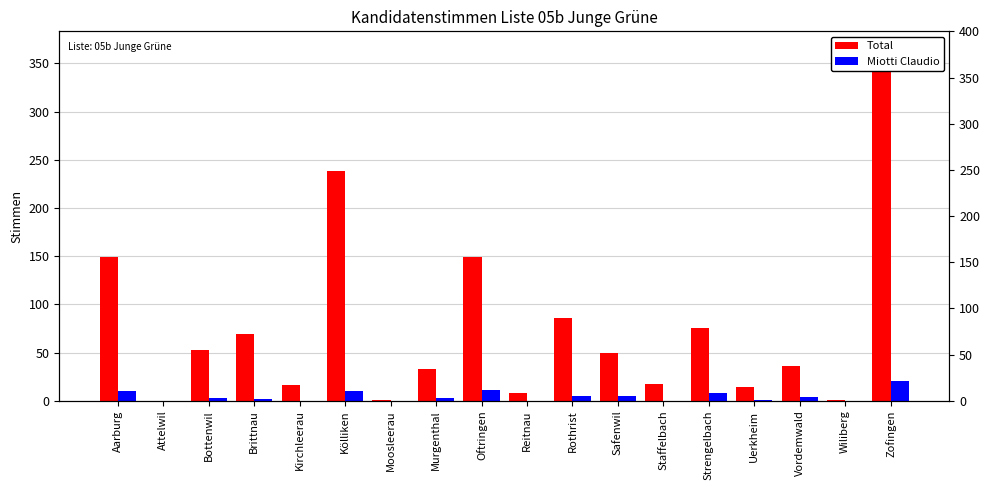

Rank the series by their average value, from lowest to highest.

Miotti Claudio, Total